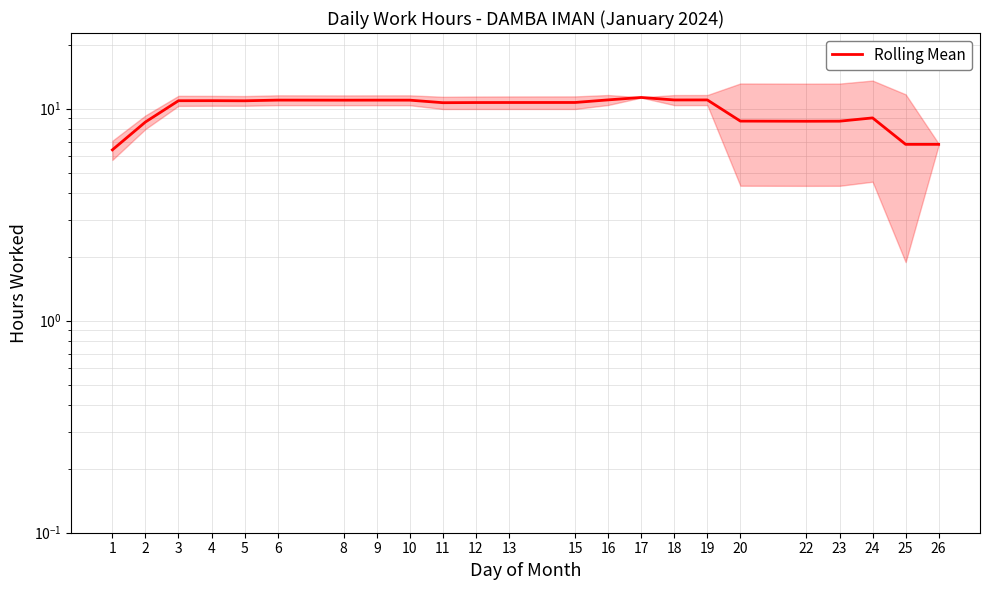

How many values exceed 10?

15